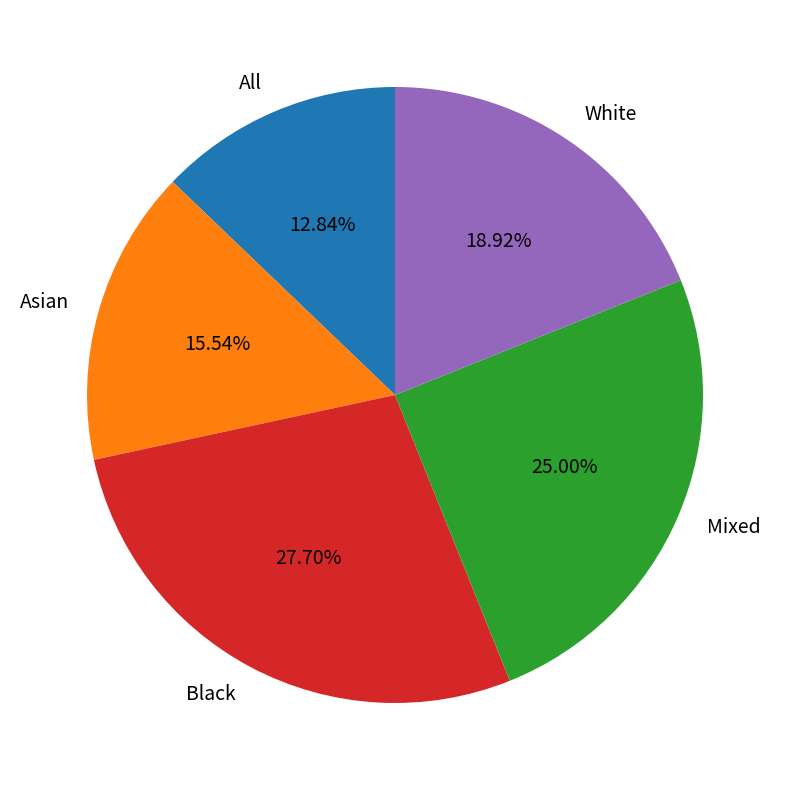

Is All the majority of the pie?

No